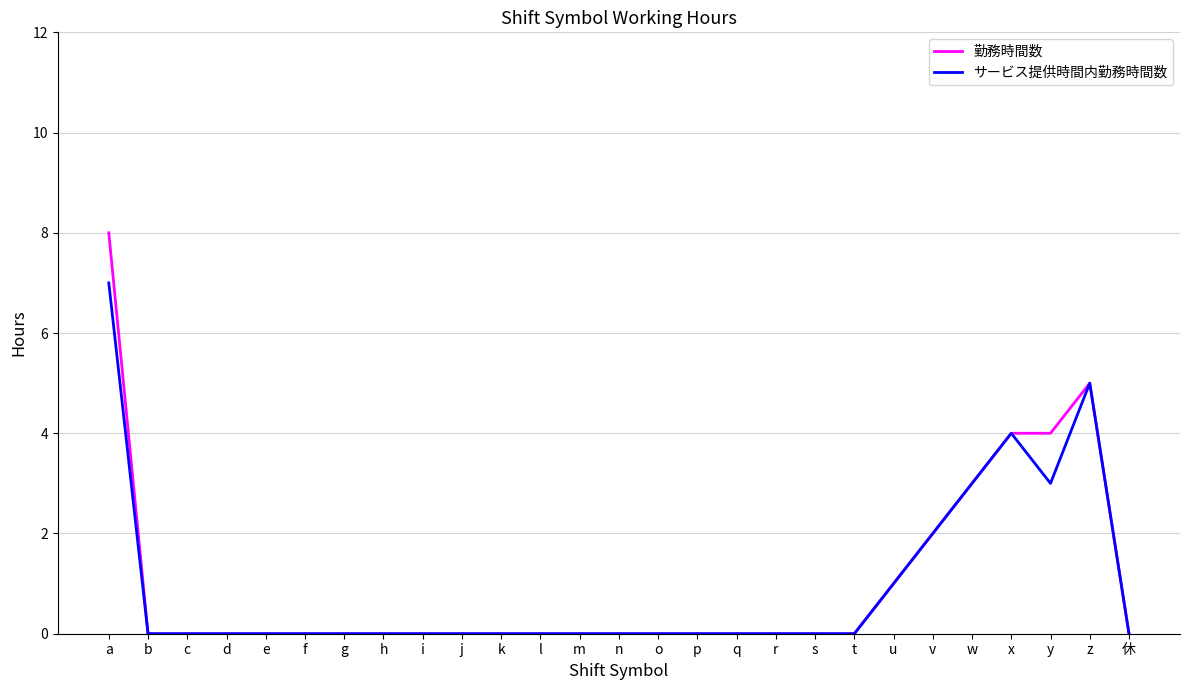

True or false: サービス提供時間内勤務時間数 has a value of 3 at w.

True